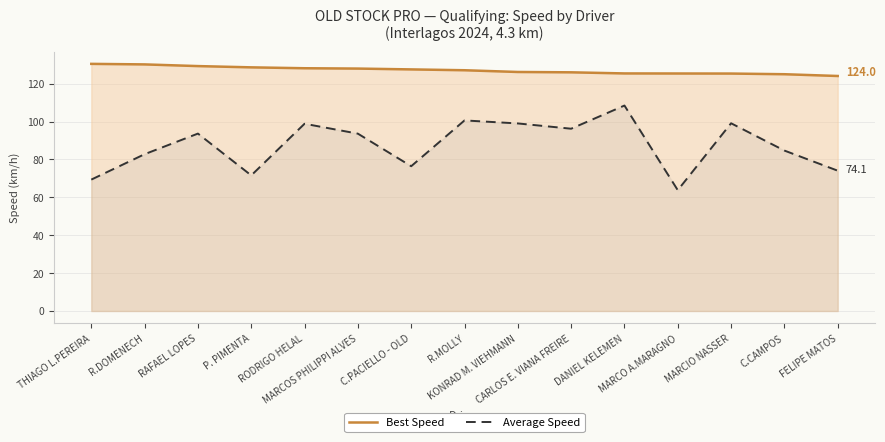

What position from the right is CARLOS E. VIANA FREIRE?

6